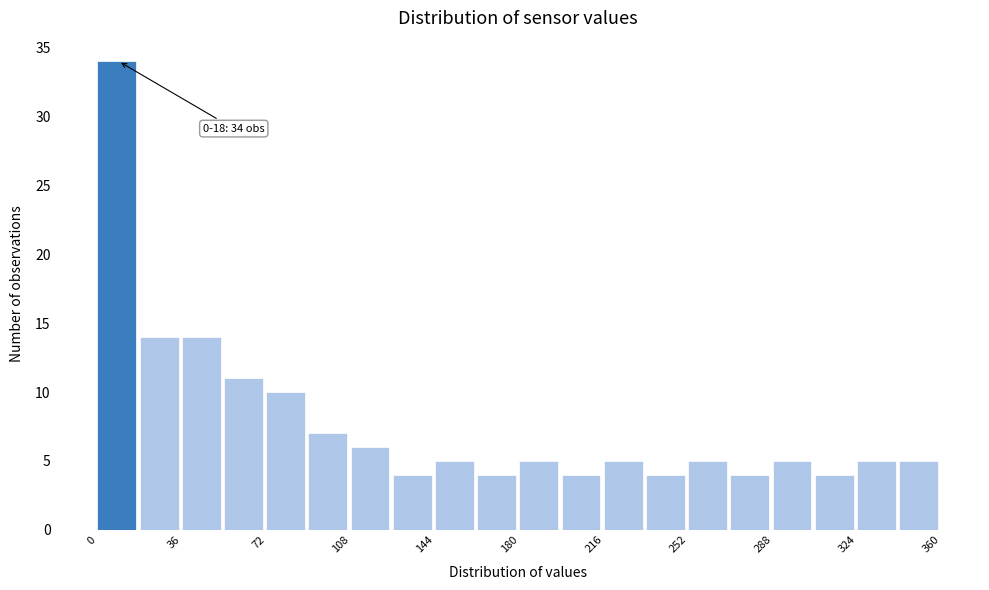

Read against the x-axis, roughly where is the centre of the tallest bar?

10